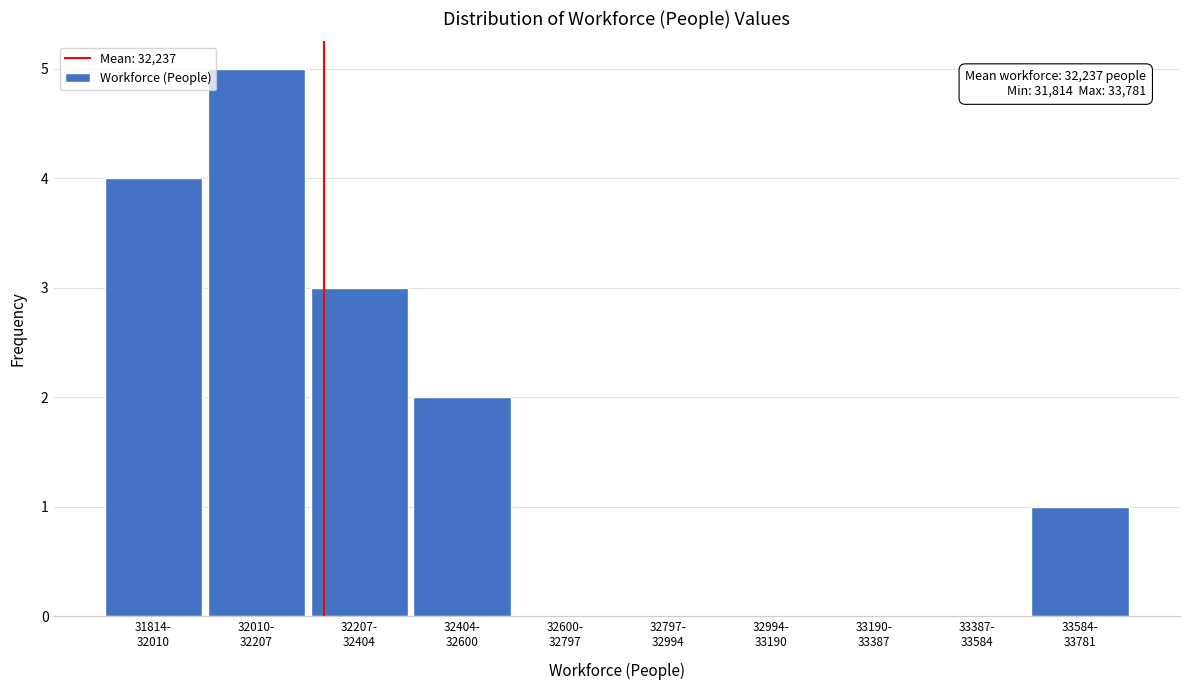

What is the sum of all values?

15